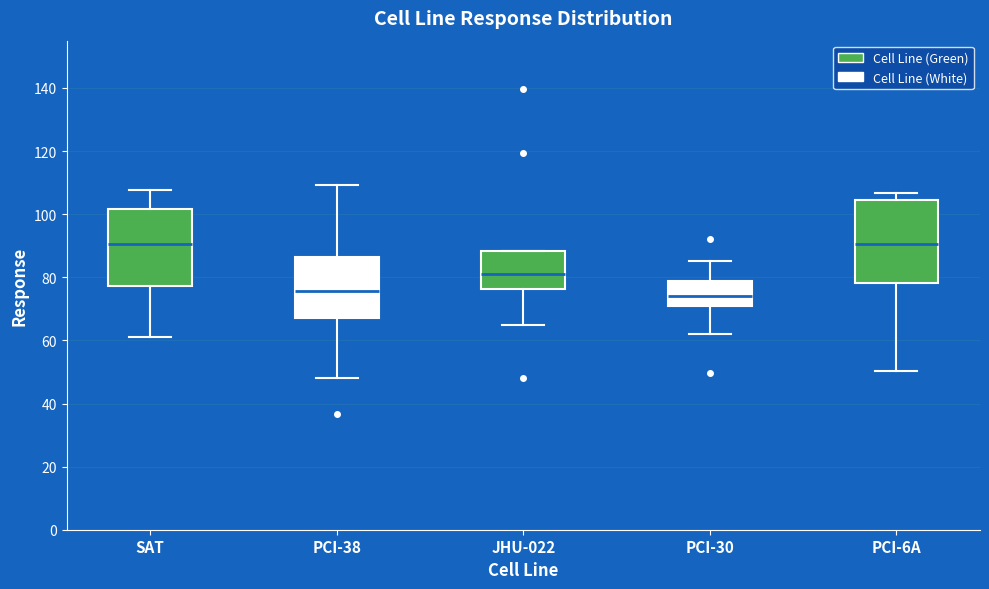

Reading left to right, read every box against the y-axis: the position of its median line, the range the box covers, and the ends of its whiskers. The values are not printed on the chart, so give them approximately, as read against the axis.

SAT: median 90, box 78 to 102, whiskers 62 to 108
PCI-38: median 76, box 66 to 86, whiskers 48 to 110
JHU-022: median 82, box 76 to 88, whiskers 64 to 88
PCI-30: median 74, box 72 to 78, whiskers 62 to 86
PCI-6A: median 90, box 78 to 104, whiskers 50 to 106